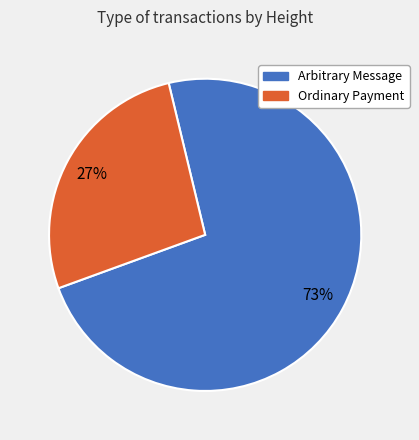

Is there any slice that represents more than half of the pie?

Yes